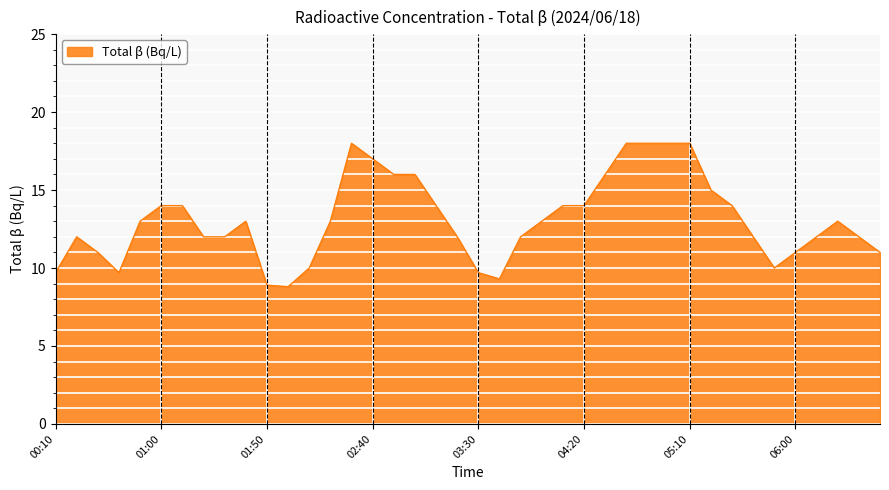

What is the greatest value displayed?

18.0